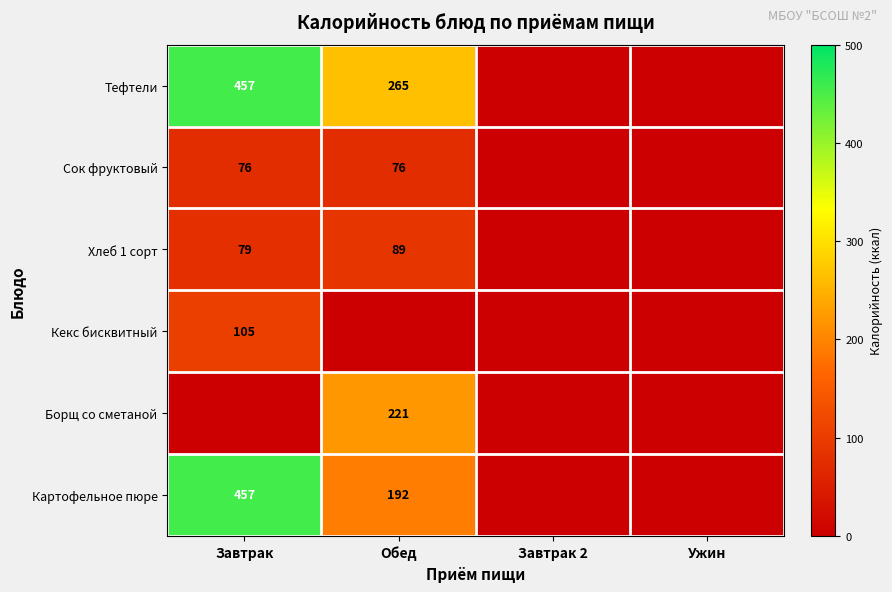

True or false: Хлеб 1 сорт has a value of 158 at Обед.

False